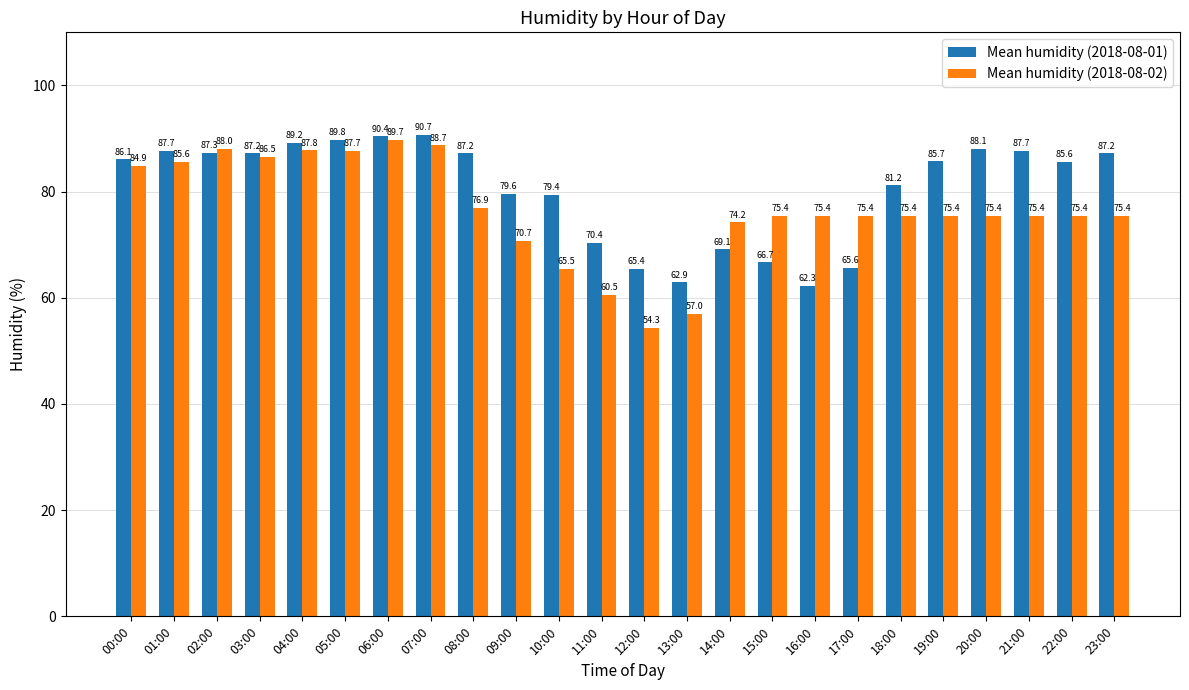

Reading left to right, extract all data points from this chart.

Mean humidity (2018-08-01): 86.1	87.7	87.3	87.2	89.2	89.8	90.4	90.7	87.2	79.6	79.4	70.4	65.4	62.9	69.1	66.7	62.3	65.6	81.2	85.7	88.1	87.7	85.6	87.2
Mean humidity (2018-08-02): 84.9	85.6	88.0	86.5	87.8	87.7	89.7	88.7	76.9	70.7	65.5	60.5	54.3	57.0	74.2	75.4	75.4	75.4	75.4	75.4	75.4	75.4	75.4	75.4